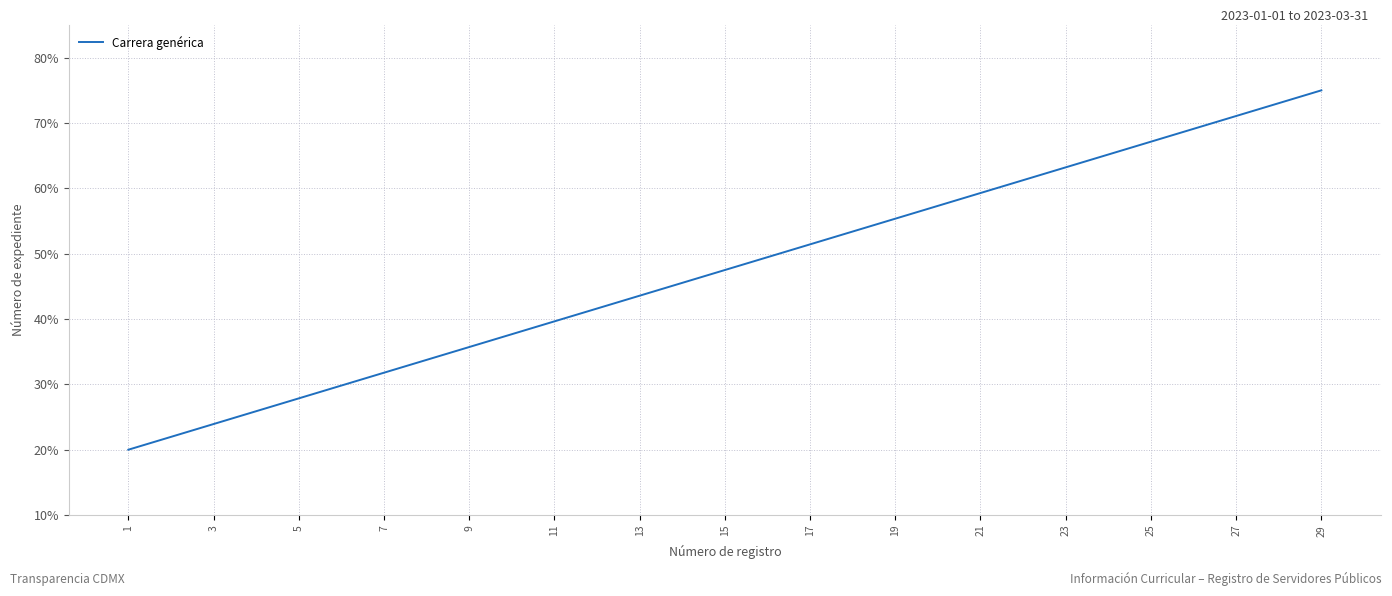

What is the difference between the maximum and minimum values?

55.0